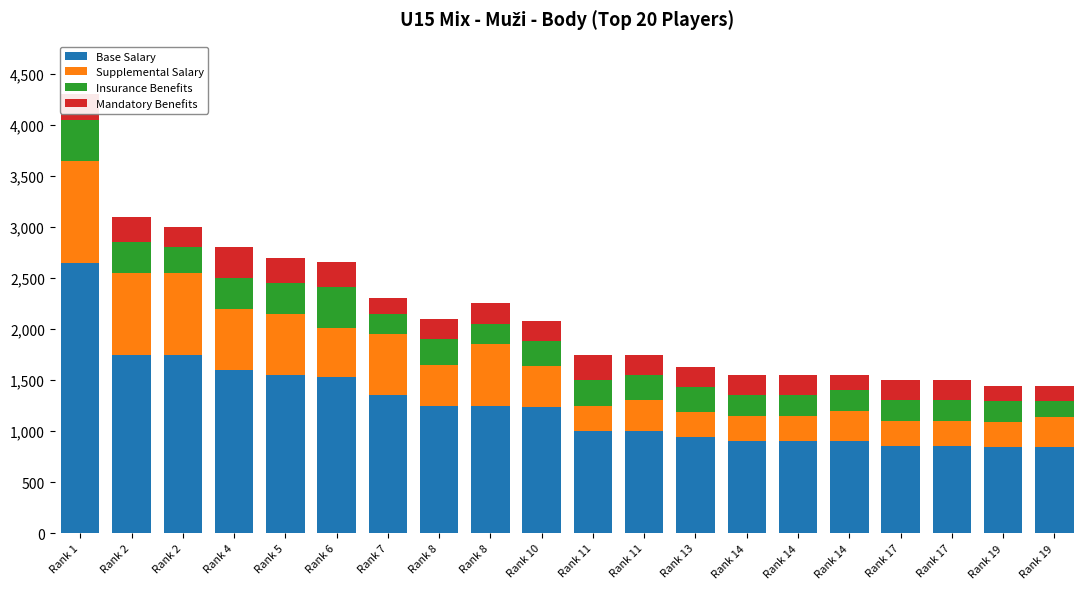

How many bars are there in total?

20